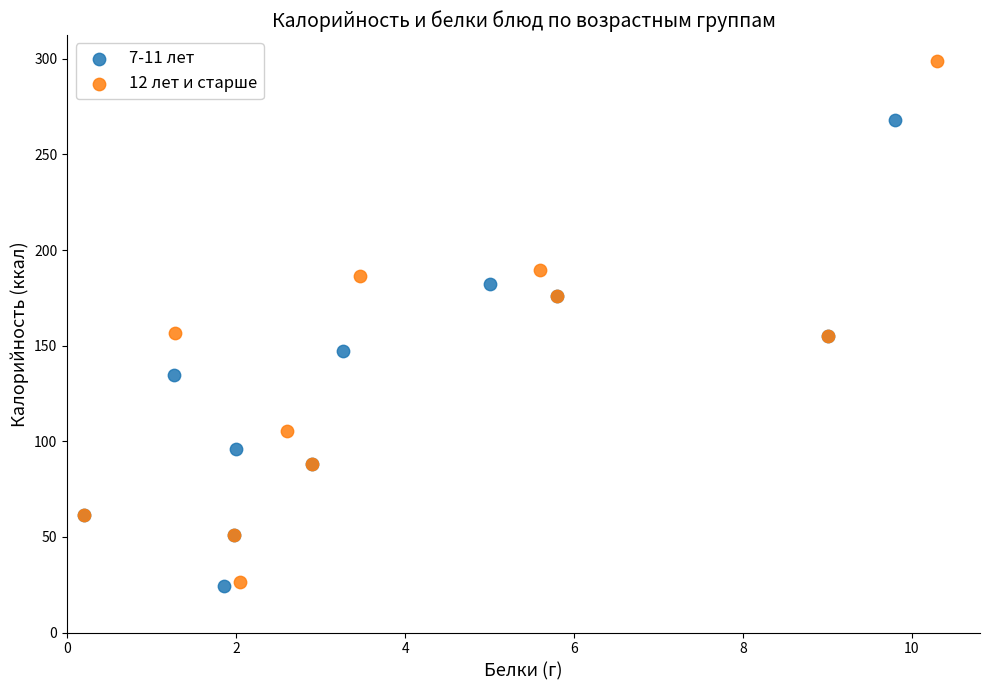

Which series contains the highest Y value?

12 лет и старше